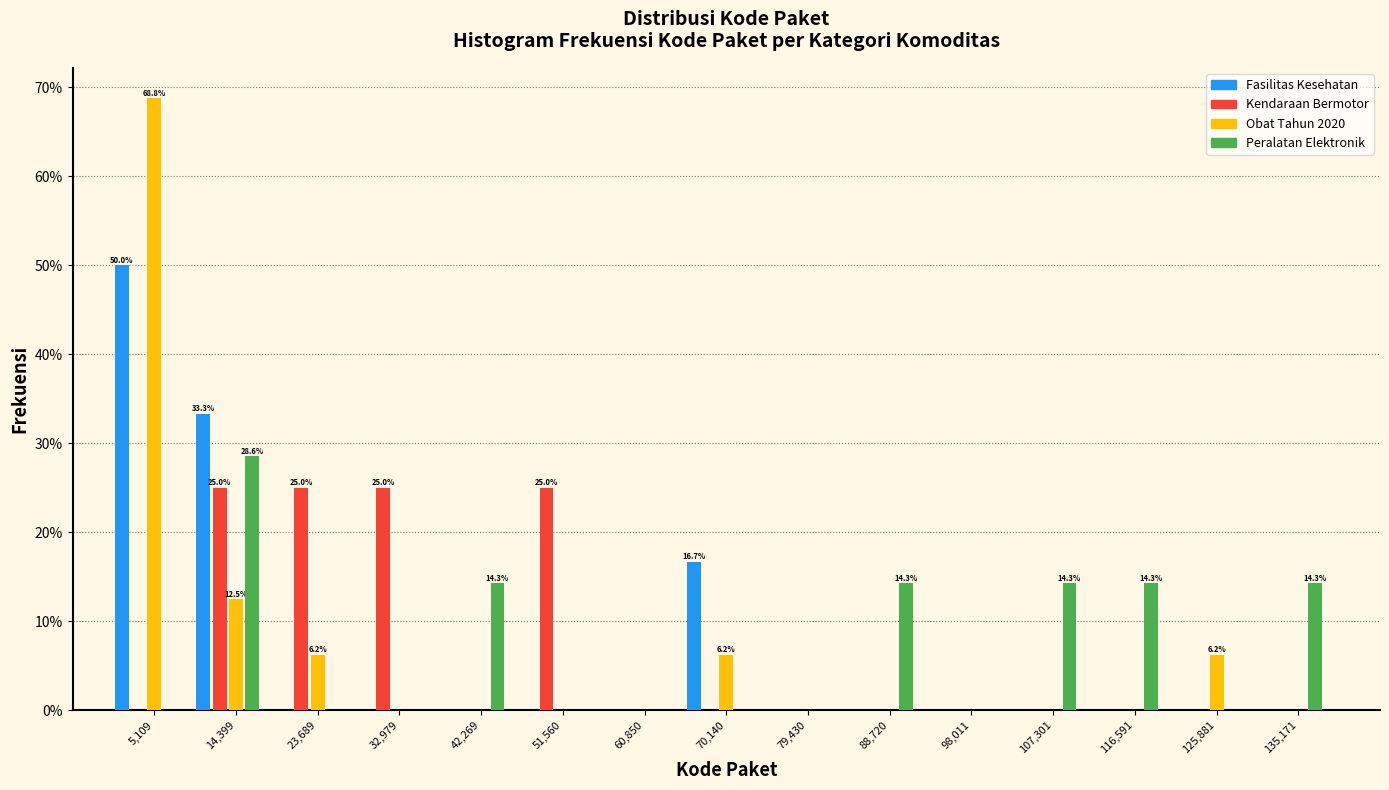

The value of Obat Tahun 2020 at 135,171 is 32.7. True or false?

False